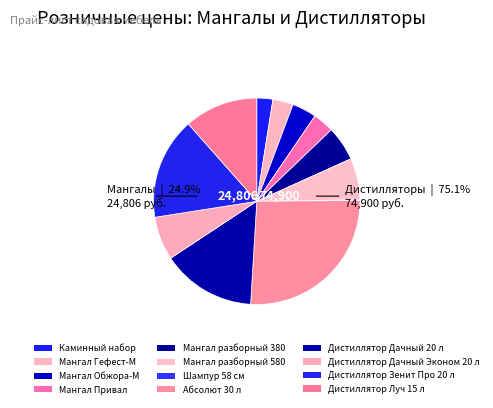

True or false: Дистиллятор Луч 15 л accounts for 19% of the total.

False